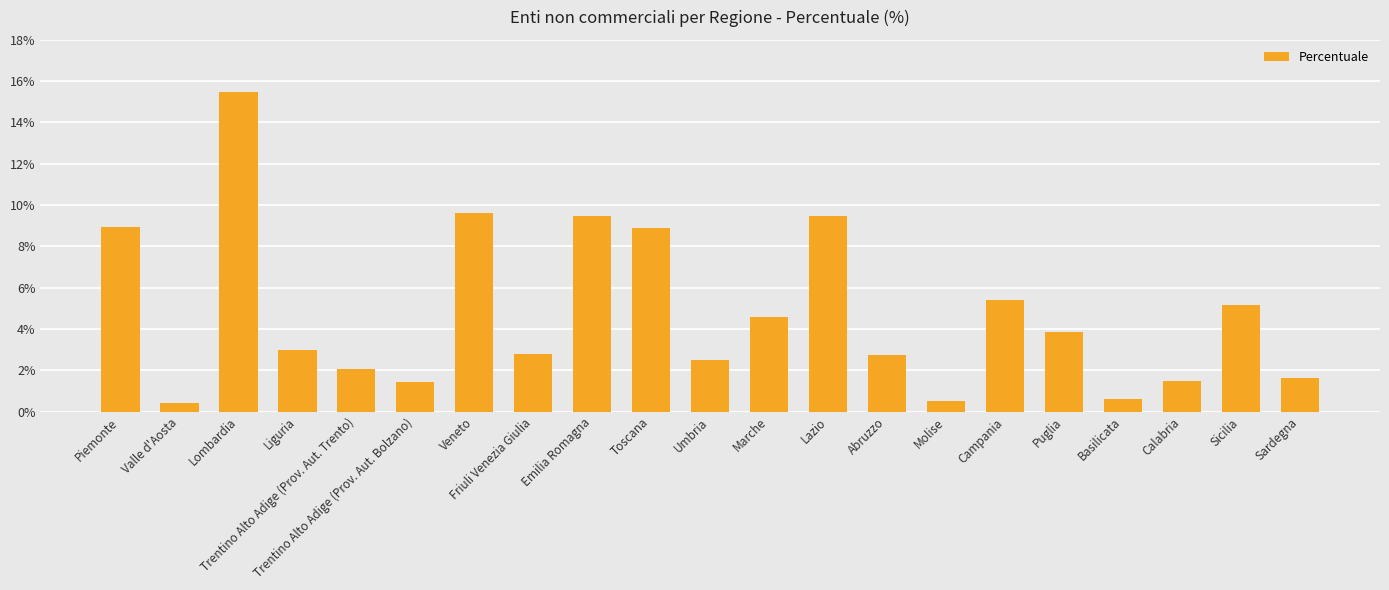

The value at Lombardia is 10.8. True or false?

False